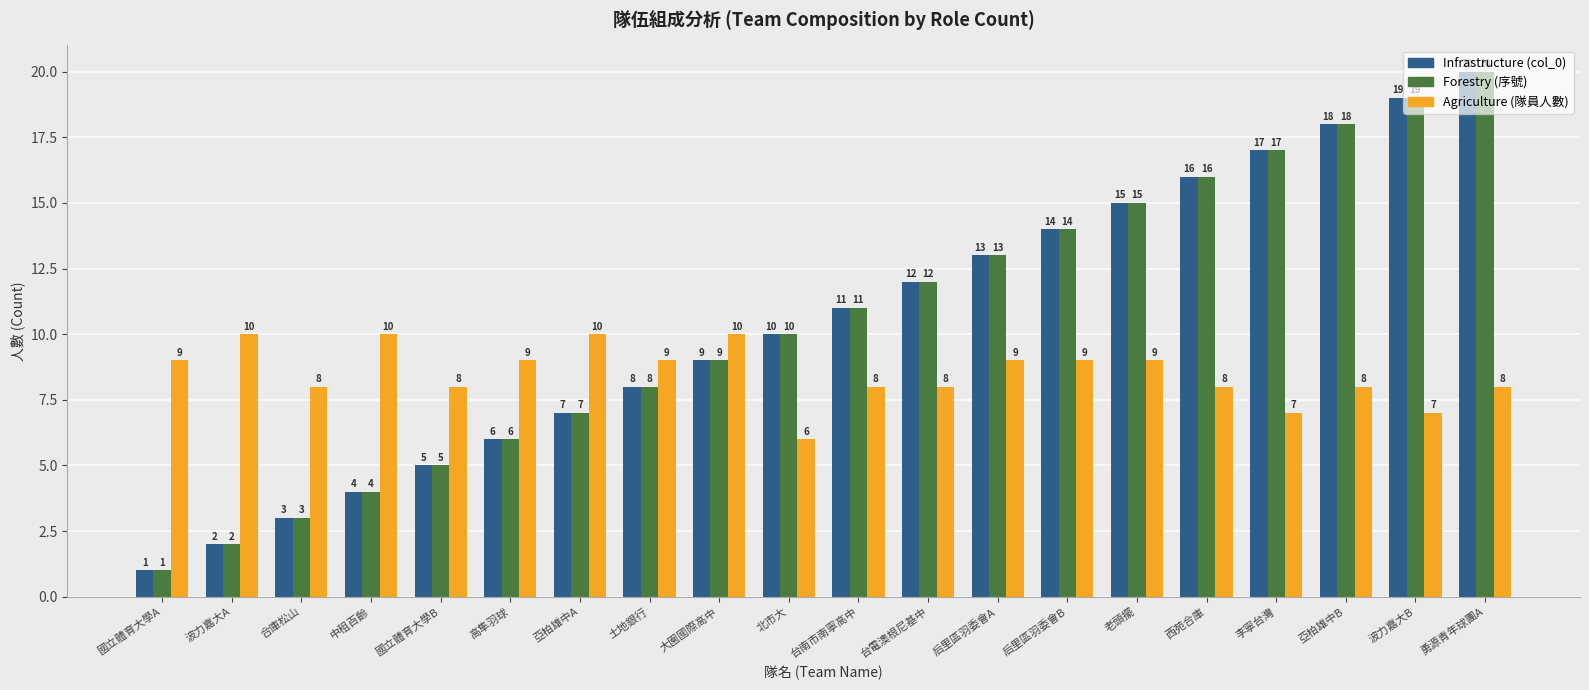

At which category is the sum across all series the highest?

勇源青年球團A